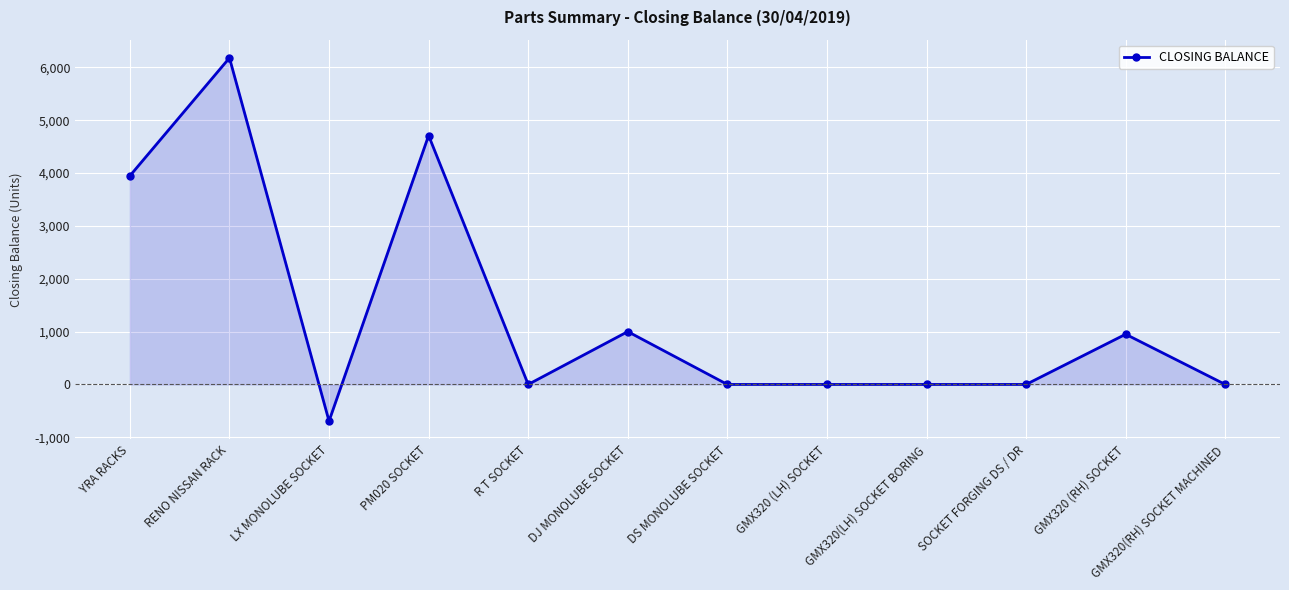

Reading left to right, what are all the values shown in this chart?

3947	6179	-694	4710	0	1000	0	0	0	0	950	0